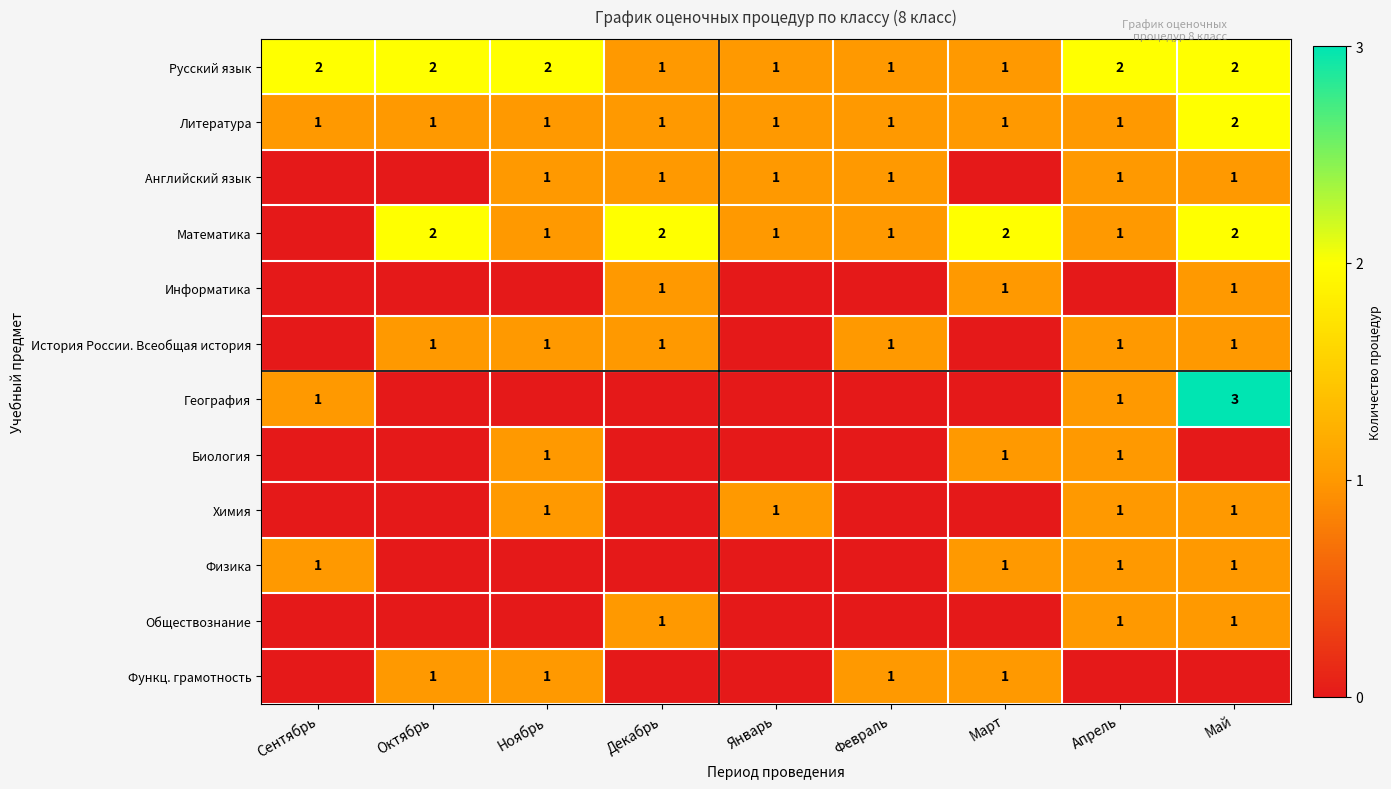

The Физика series shows 1 at Сентябрь. True or false?

True